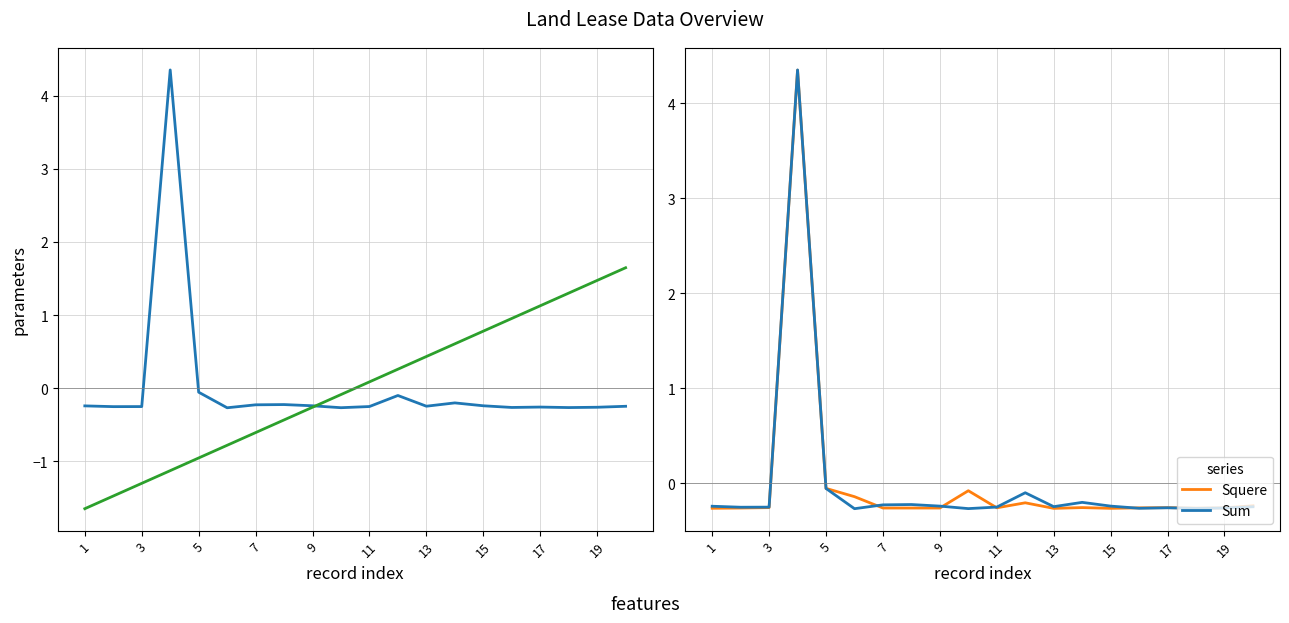

At how many categories does at least one series exceed 0?

11